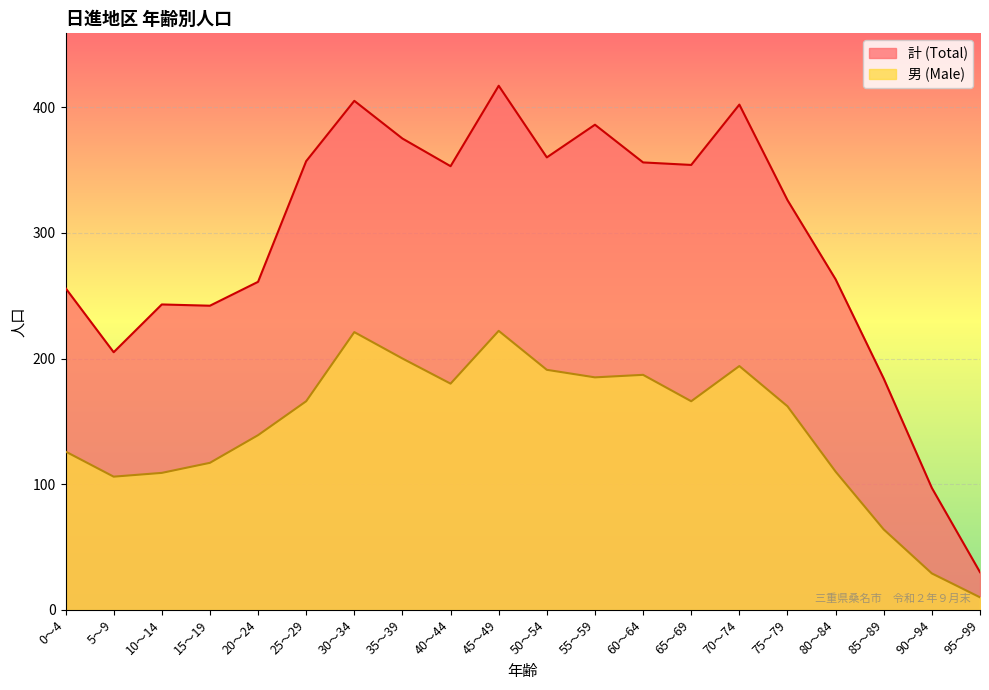

What is the value of the 計 (Total) point at the 5th from the left?

261